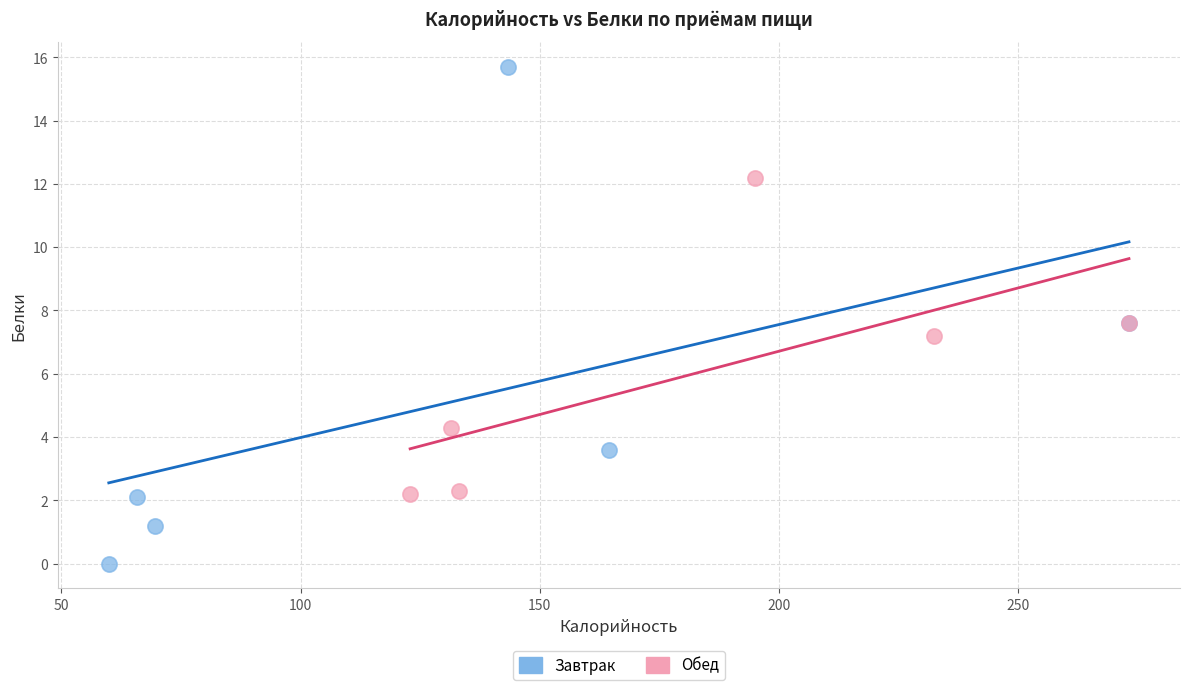

Which series has the widest spread of Y values?

Завтрак